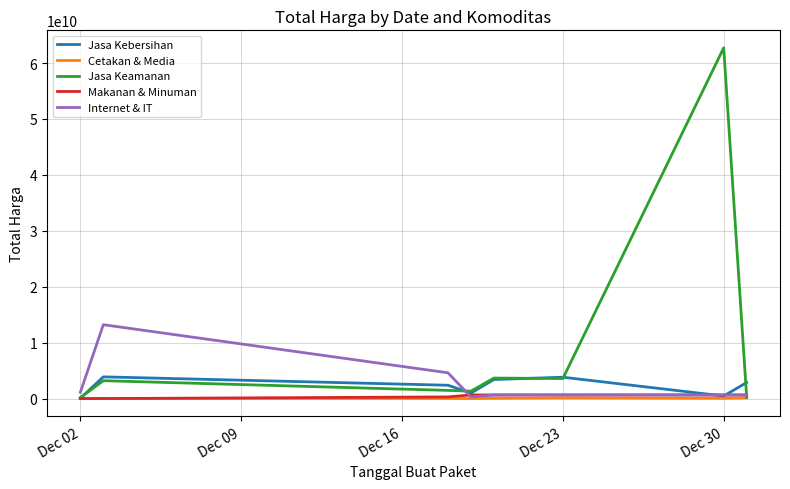

Which series has the widest spread of values?

Jasa Keamanan